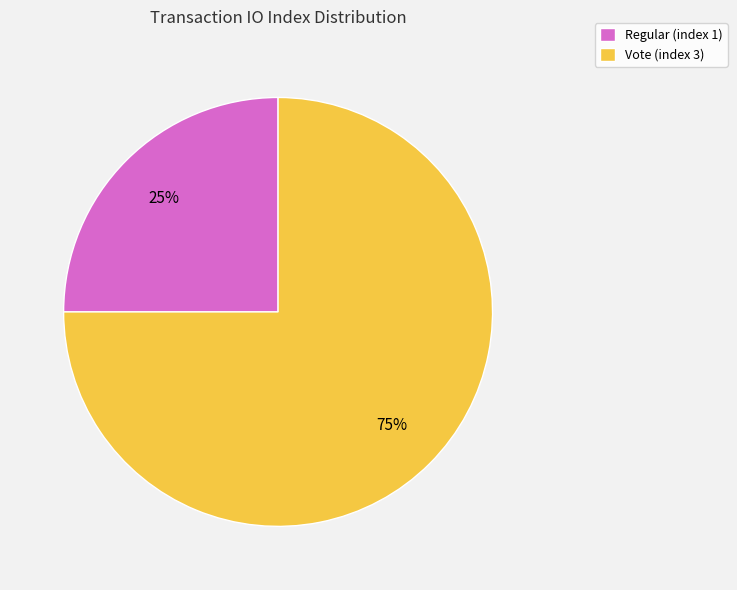

The Vote (index 3) slice represents 75% of the pie. True or false?

True